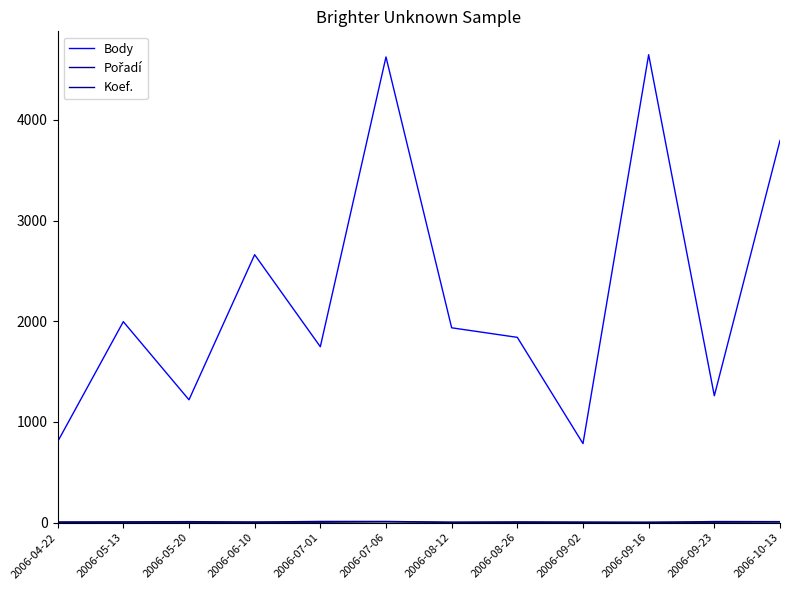

At which category is the sum across all series the highest?

2006-09-16